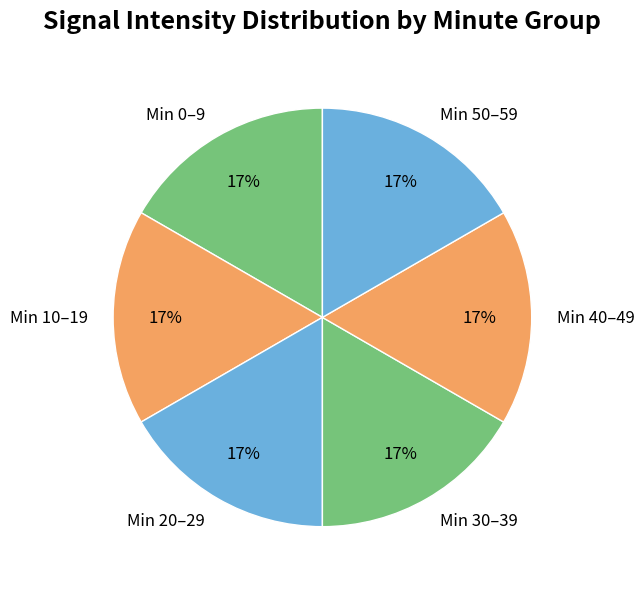

To the nearest percent, what is the average slice percentage?

17%